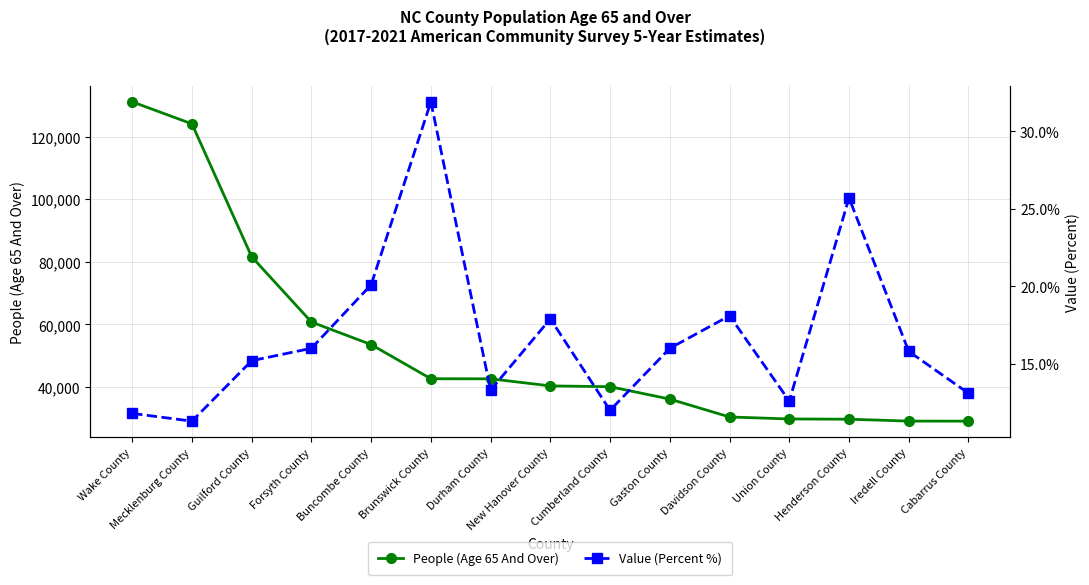

At which label is People (Age 65 And Over) closest to 80109?

Guilford County